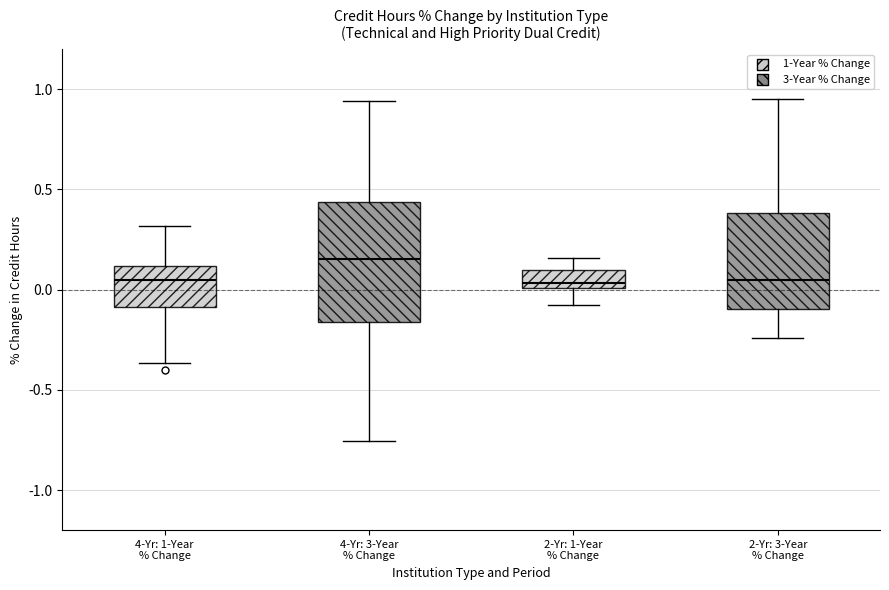

Which box has the highest median line?

4-Yr: 3-Year % Change